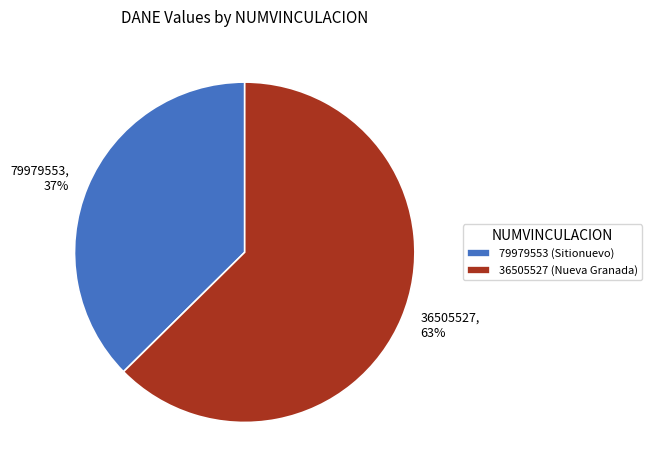

How many segments does this pie chart have?

2